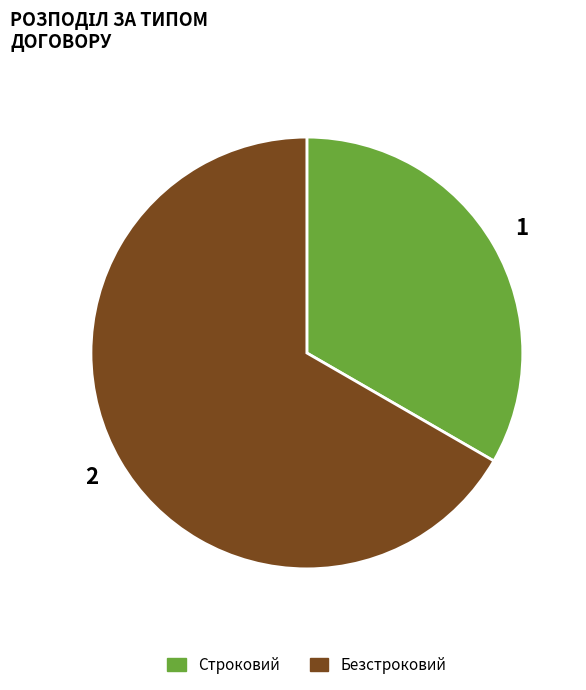

How many slices are in this pie chart?

2